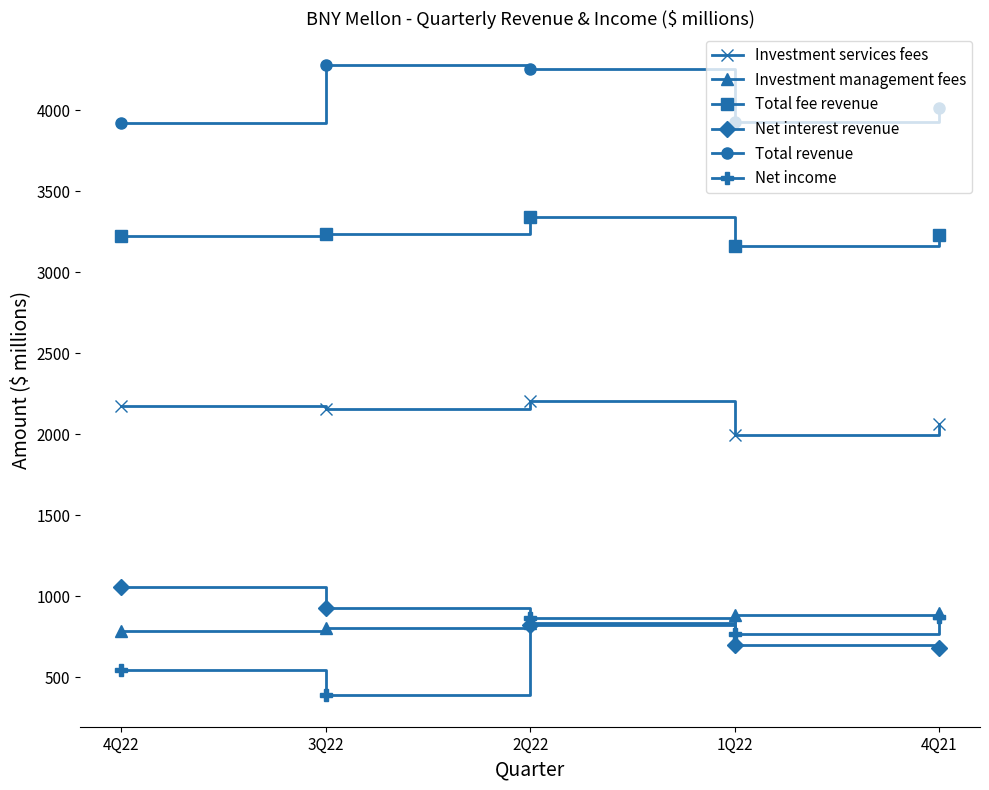

Rank the series at 4Q22 from lowest to highest value.

Net income, Investment management fees, Net interest revenue, Investment services fees, Total fee revenue, Total revenue